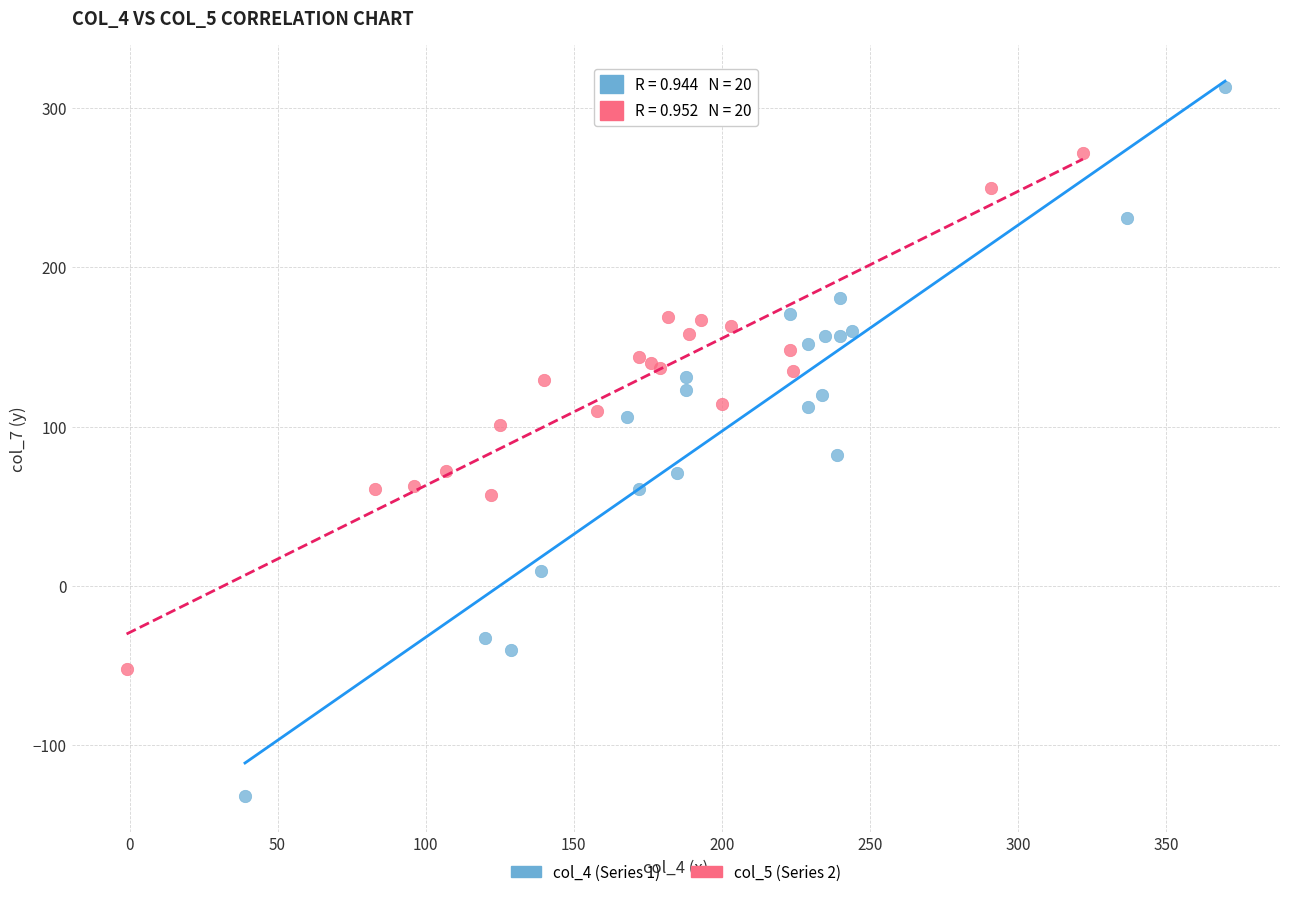

Which series has the largest Y range (max minus min)?

col_4 (Series 1)